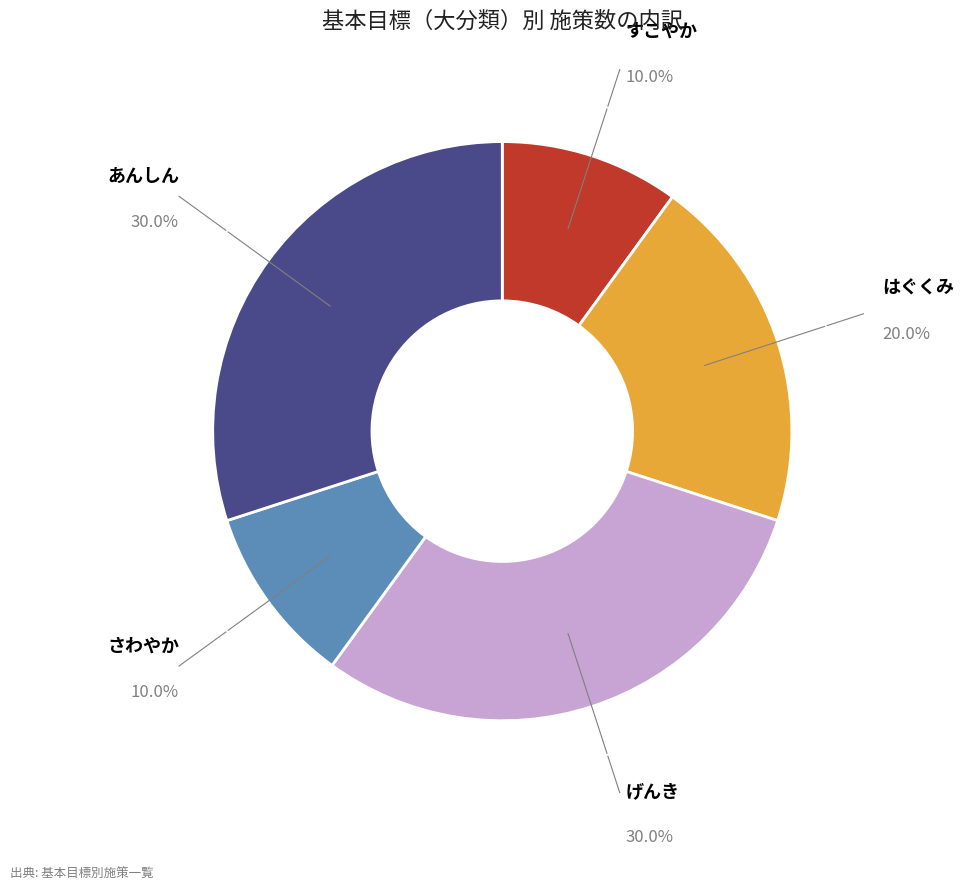

Does はぐくみ account for over 50% of the chart?

No